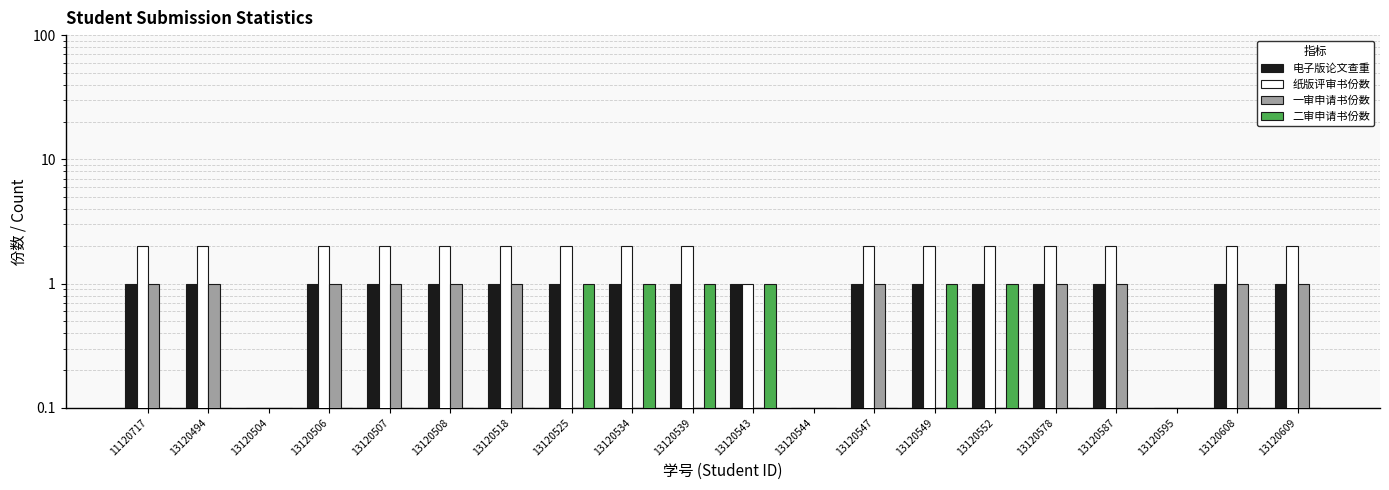

Which series has the largest range (max minus min)?

纸版评审书份数